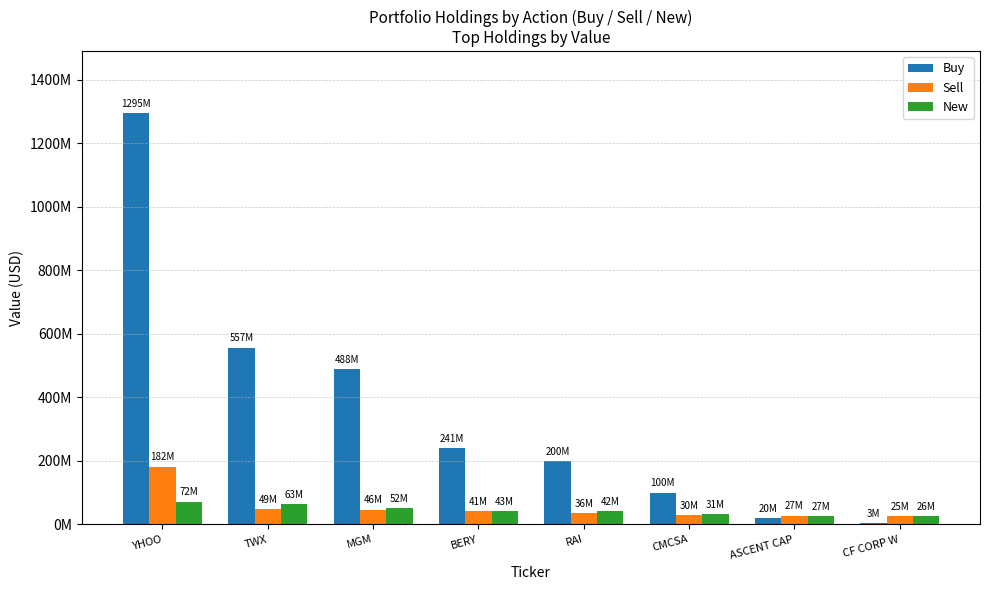

List the series in order of their peak value, lowest first.

New, Sell, Buy